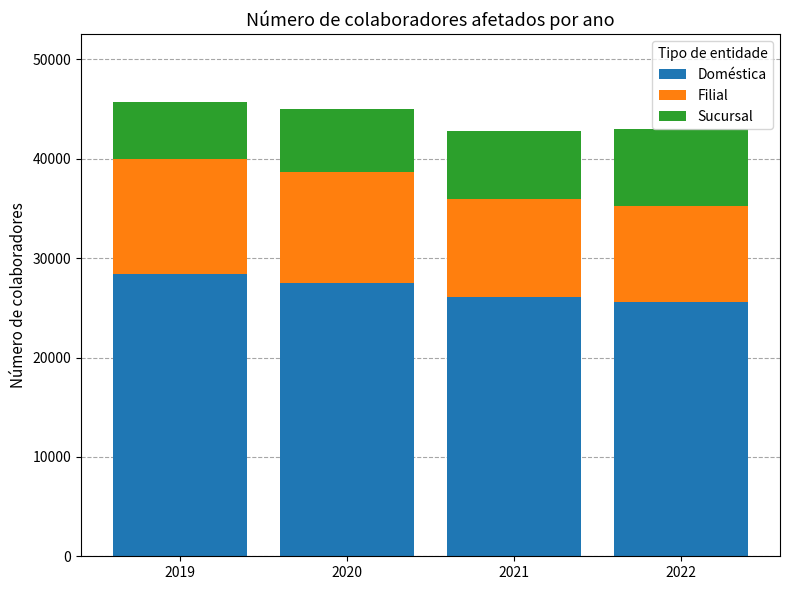

What is the difference between the second highest and minimum values in the Doméstica series?

1913